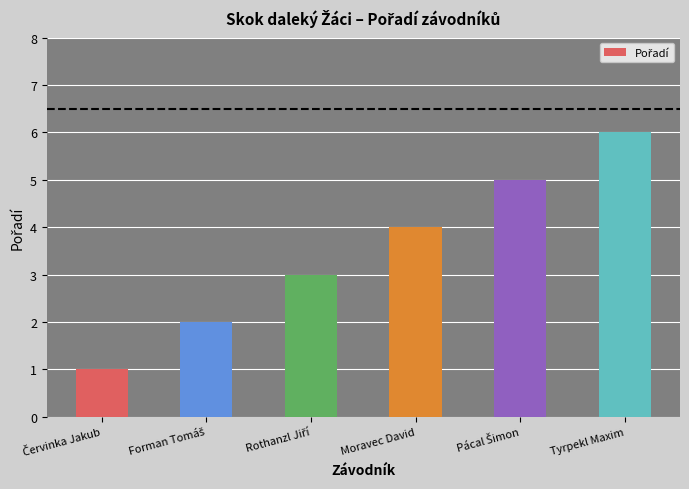

What is the sum of all values?

21